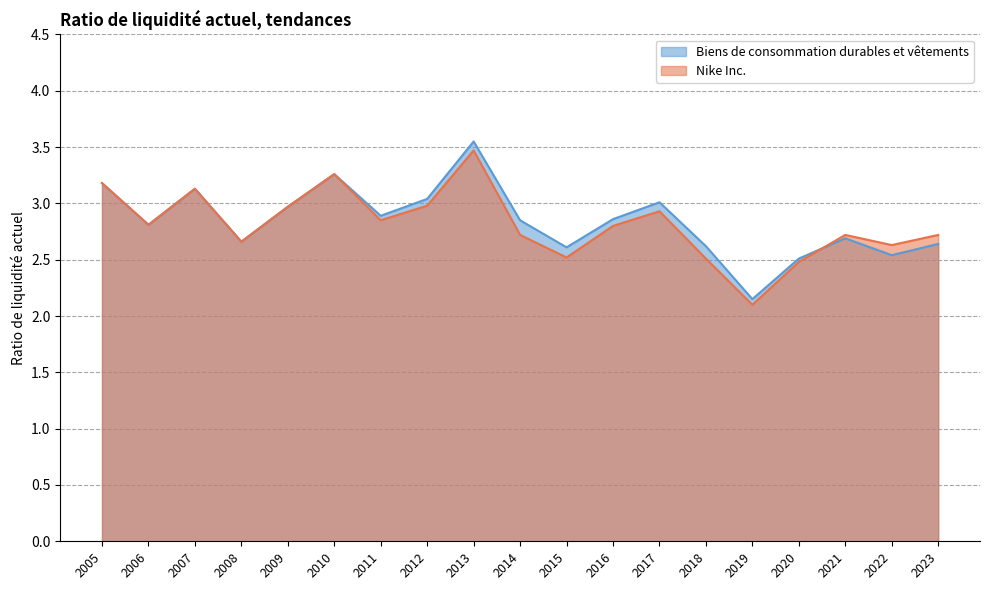

Is it true that Biens de consommation durables et vêtements equals 2.9 at 2016?

True